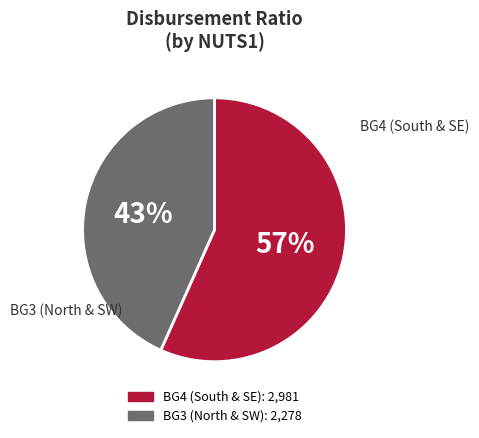

Is there any slice that represents more than half of the pie?

Yes